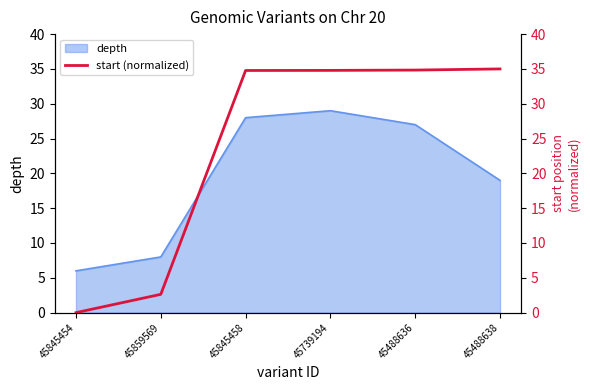

List the labels in order of depth value, largest first.

45739194, 45845458, 45488636, 45488638, 45859569, 45845454